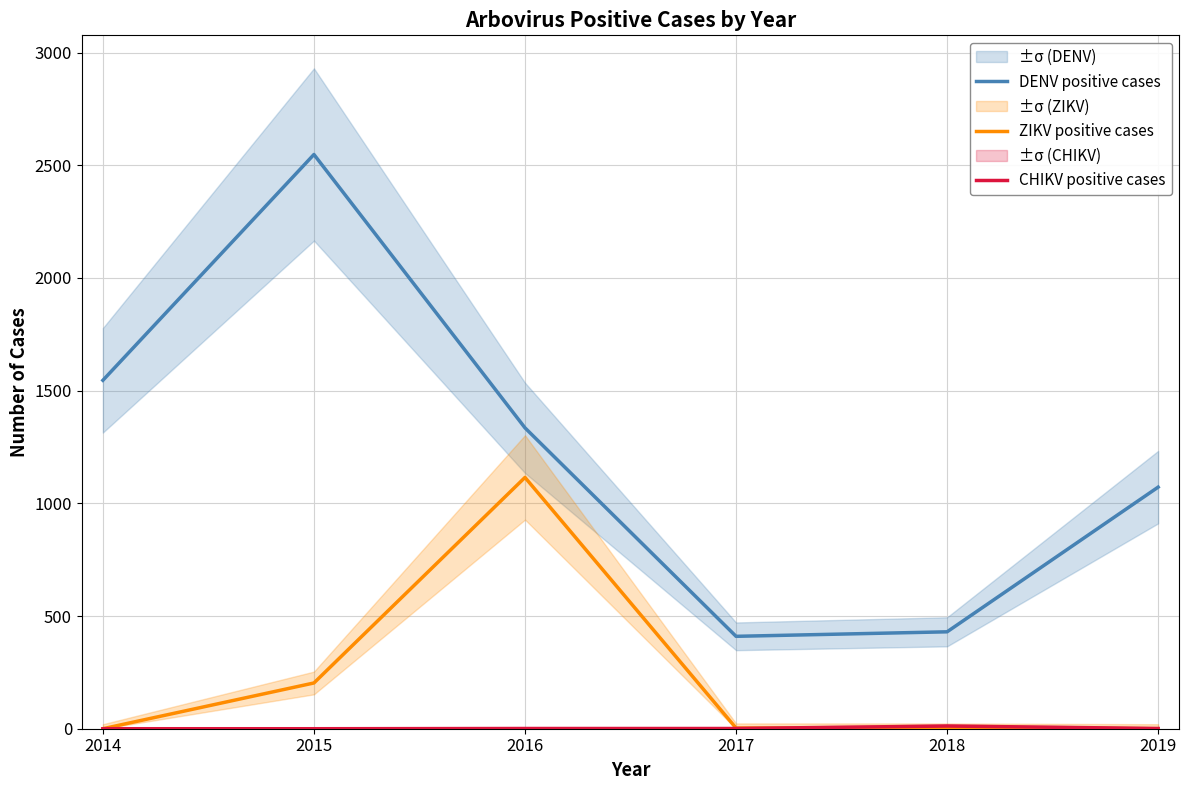

What is the difference between the second highest and minimum values in the ZIKV positive cases series?

203